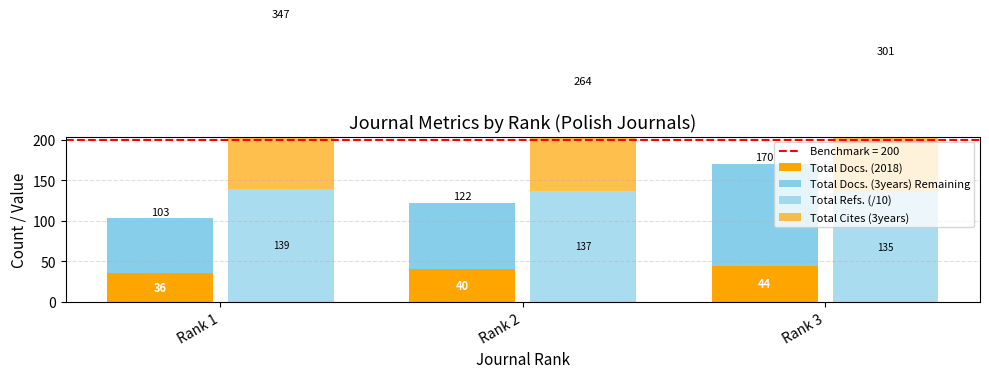

Where is Total Refs. (/10) nearest to the value 137?

Rank 2